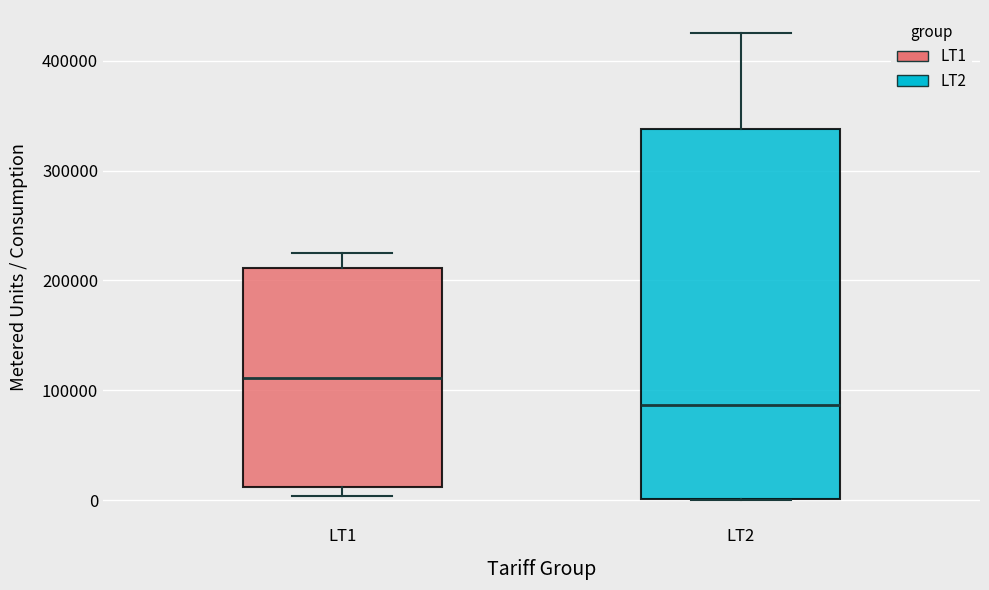

Where is the upper edge of the box for LT1 on the y-axis? The values are not printed on the chart, so give them approximately, as read against the axis.

210000